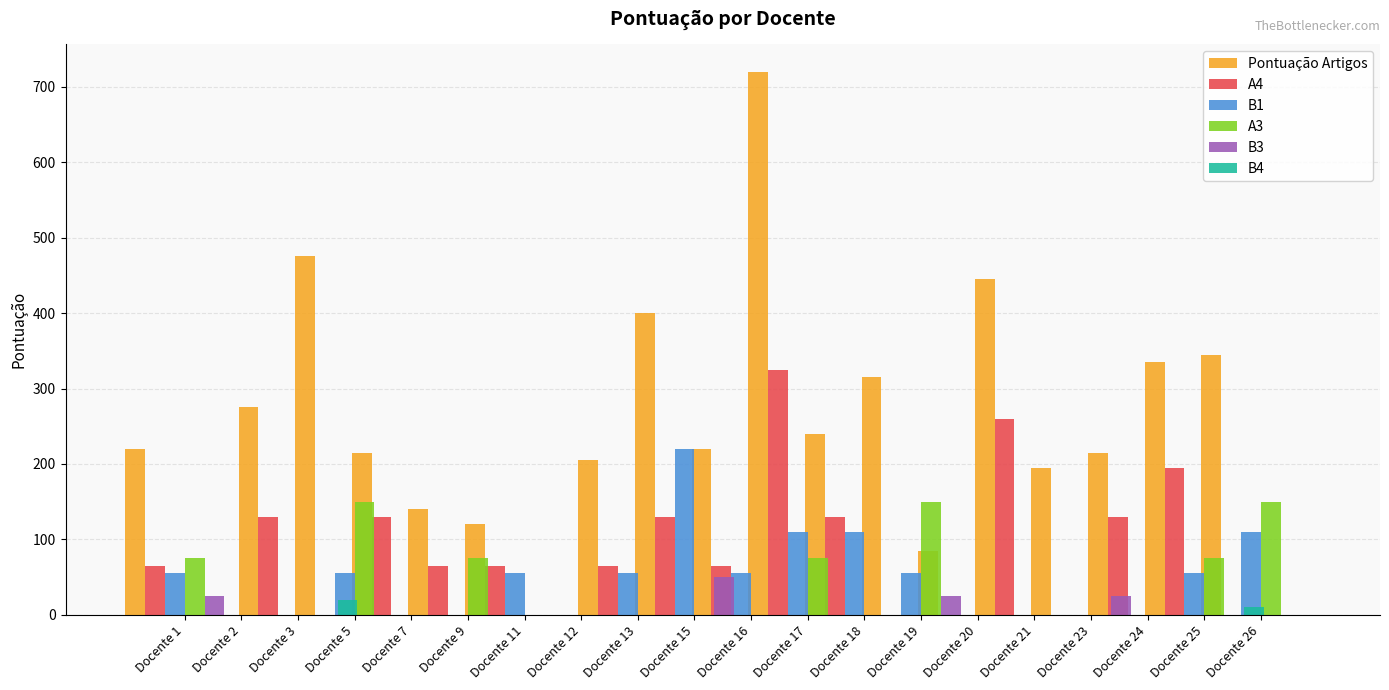

What is the value of the A4 bar at the 9th from the left?

65